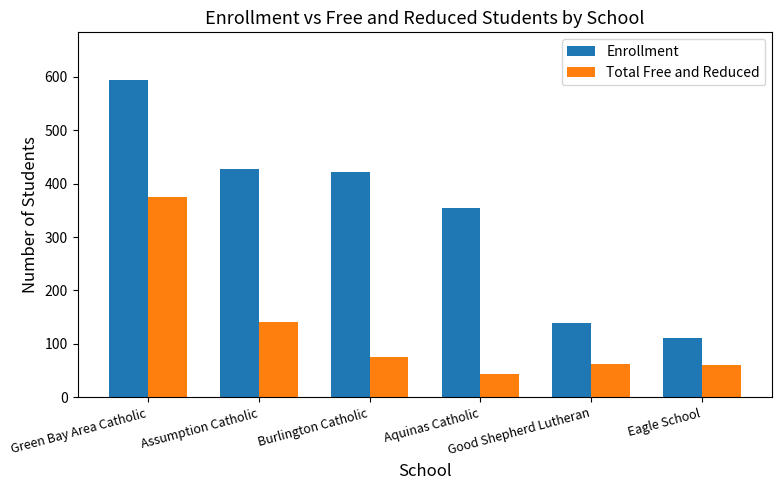

Which series has the widest spread of values?

Enrollment